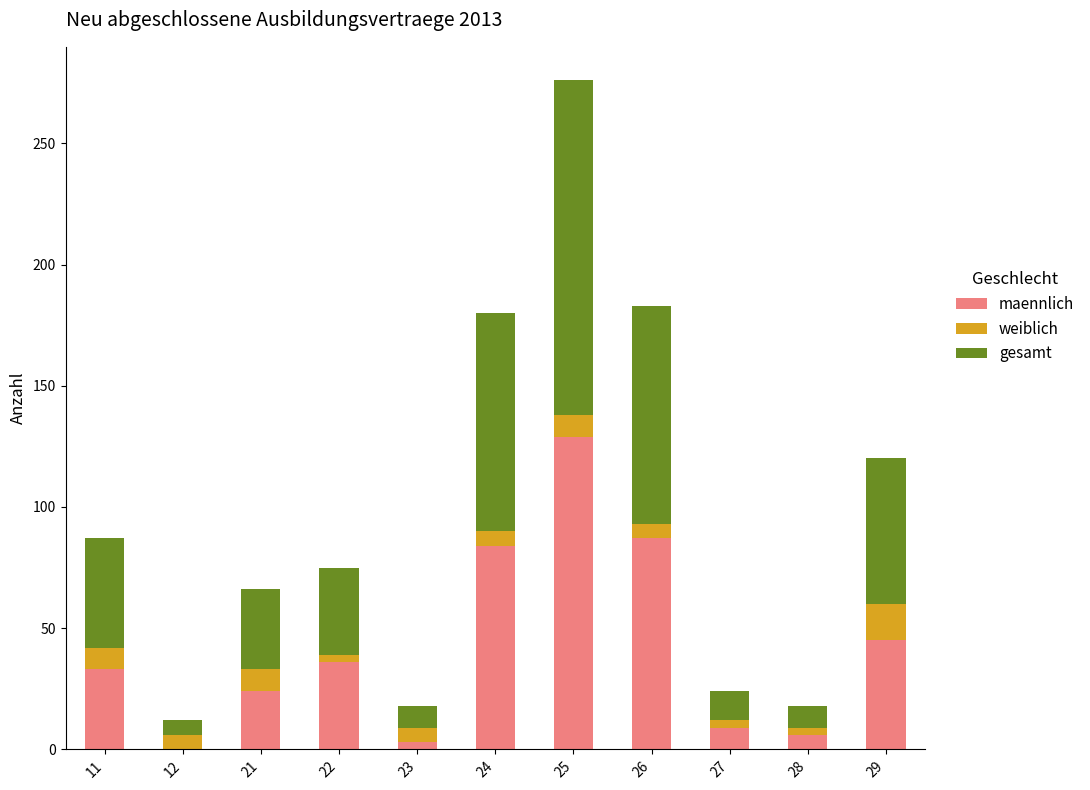

What is the total value across all series at 29?

120